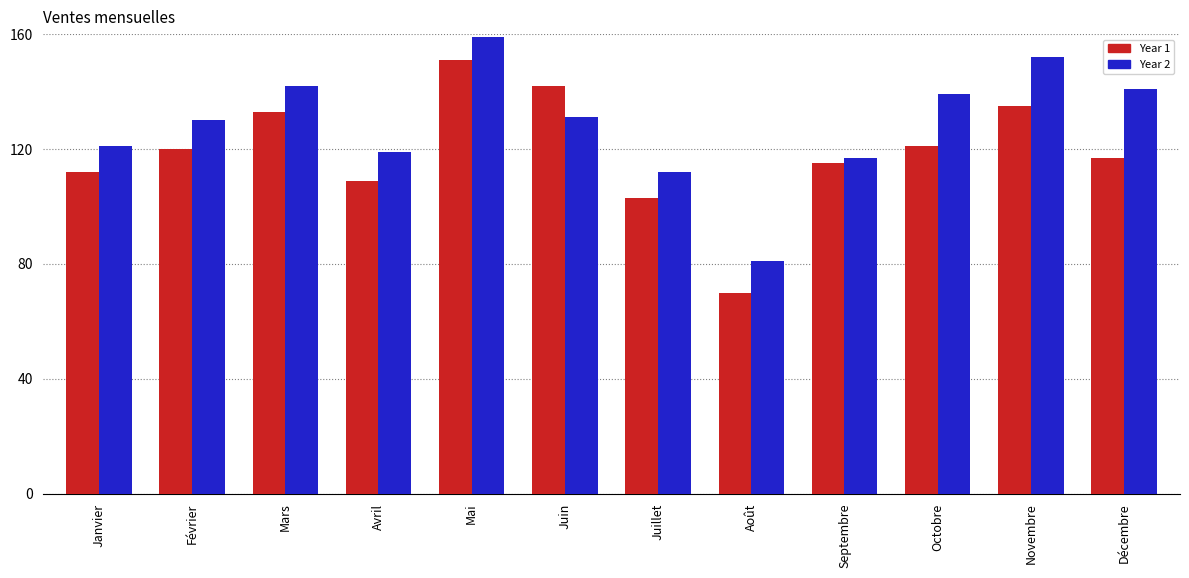

What position from the right is Novembre?

2